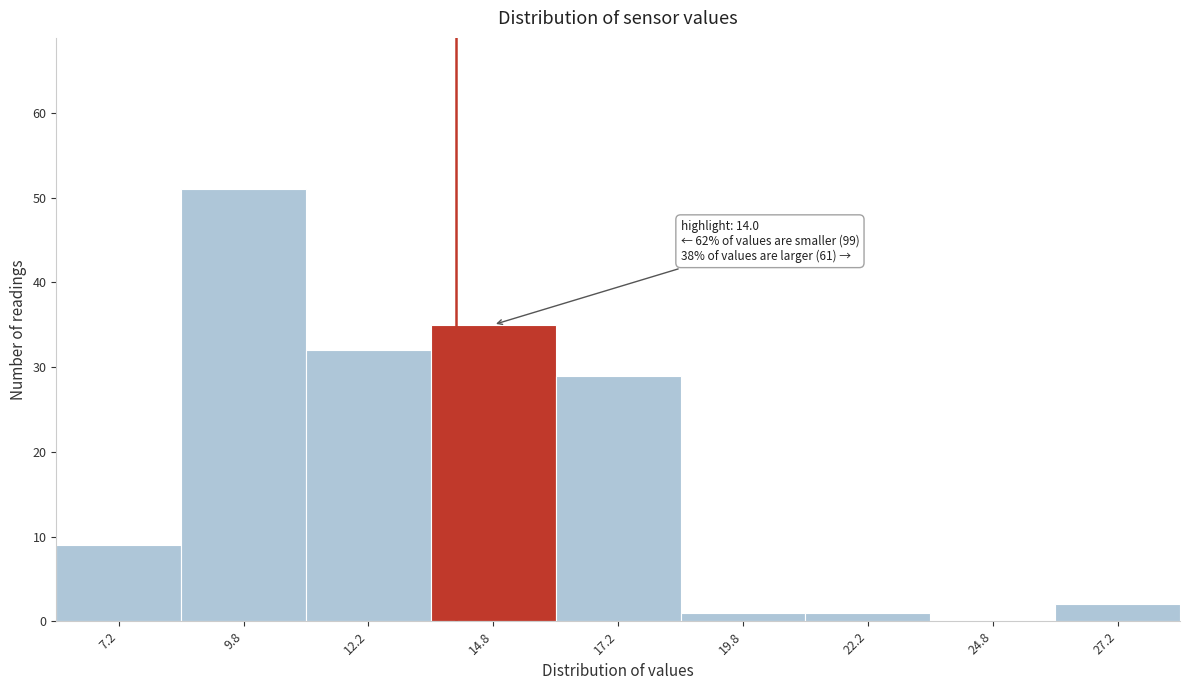

Which range on the x-axis has the tallest bar?

8.5 to 11.0